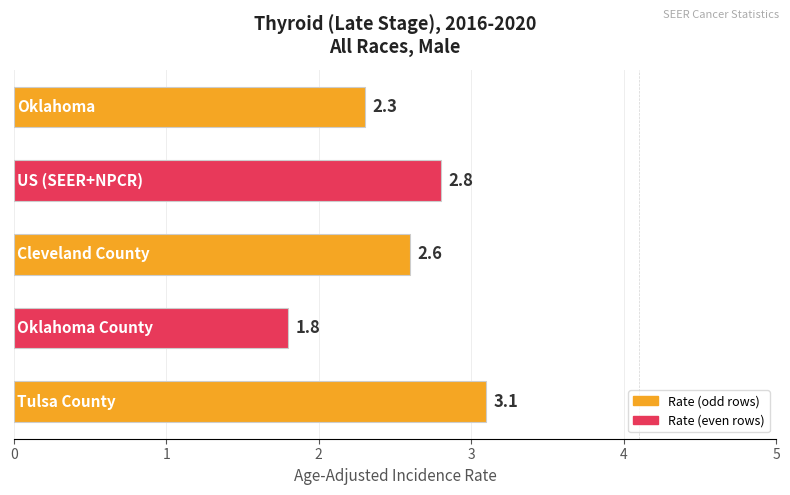

How many data points are less than 2?

1